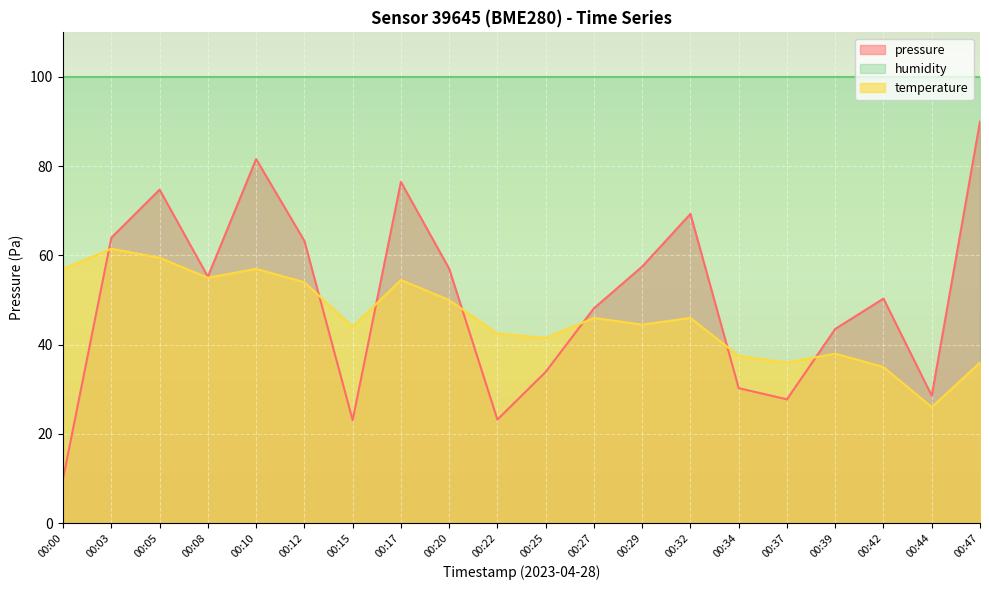

Read the temperature value at 00:27.

46.0